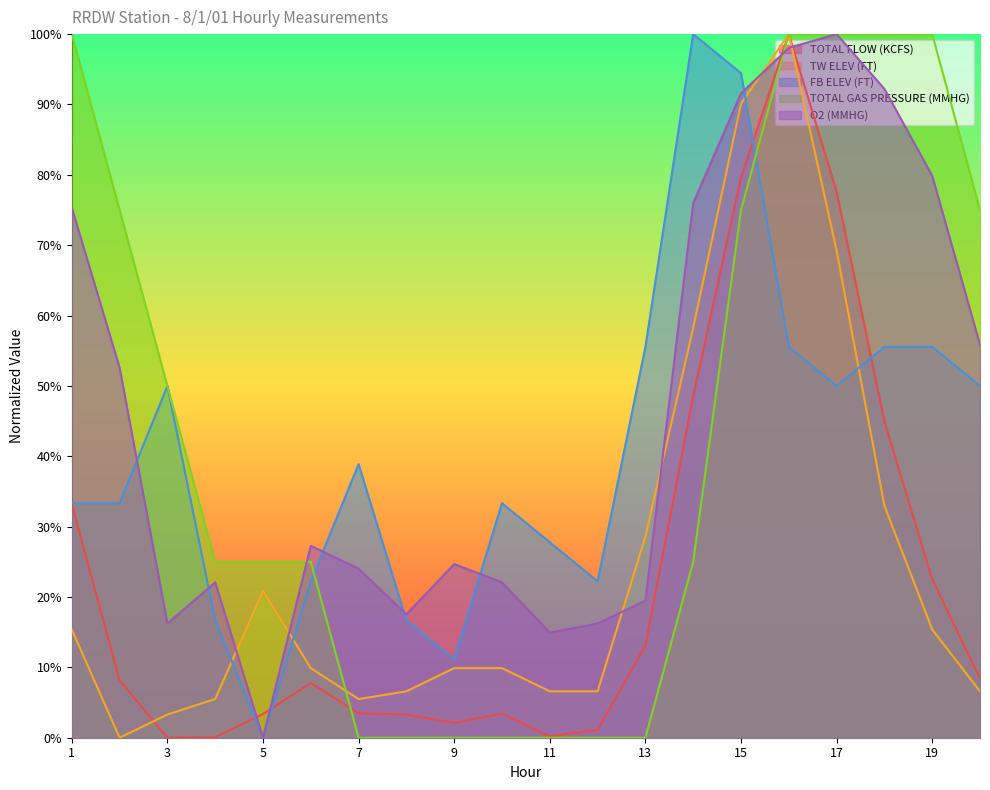

What is the difference between the highest and lowest values at 9?

0.2